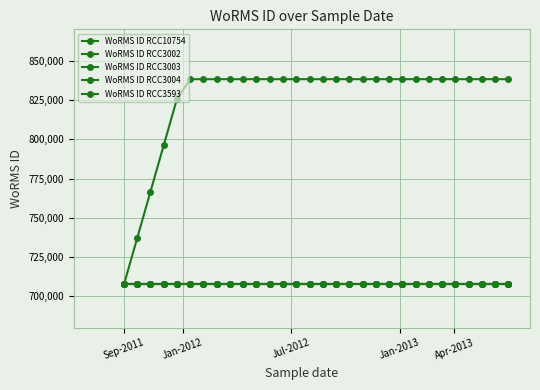

What is the sum of all WoRMS ID RCC10754 values?

21228900.0